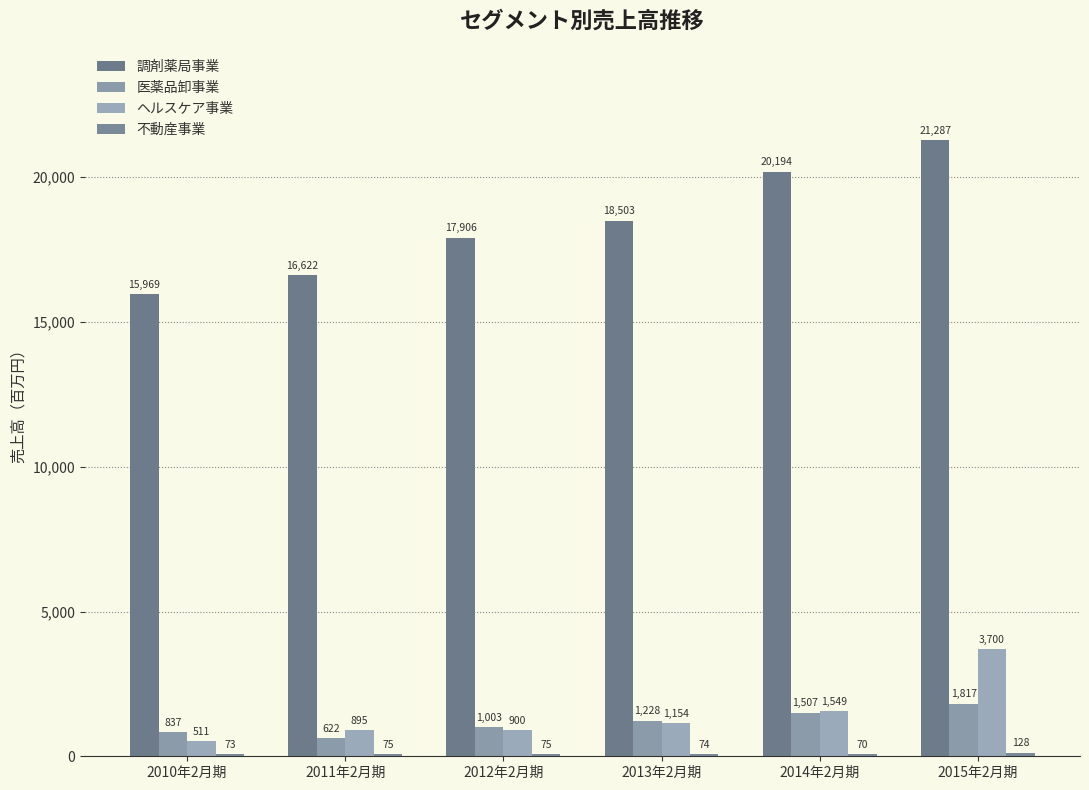

Count the number of categories in the chart.

6